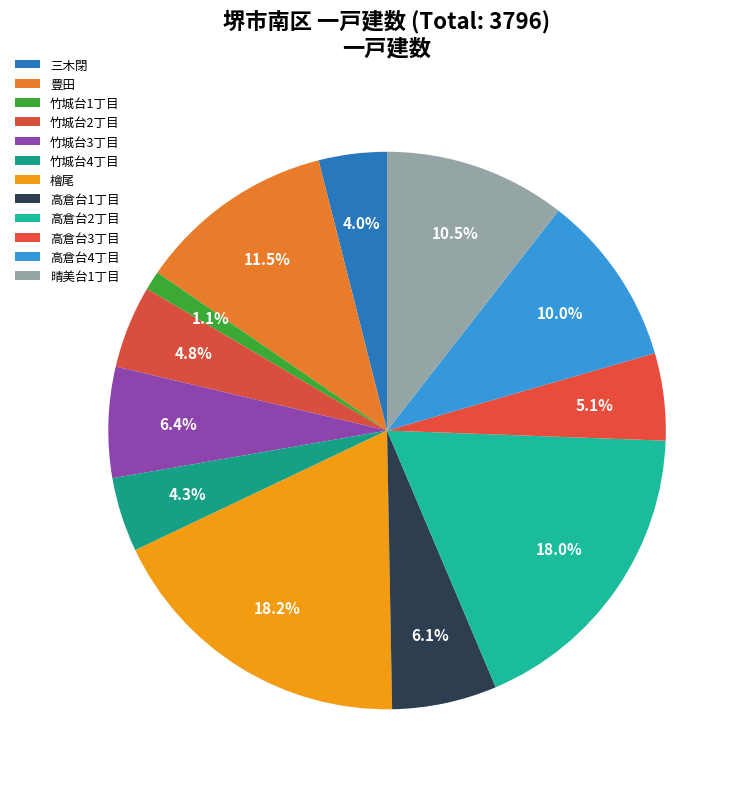

Rank the categories by value from highest to lowest.

檜尾, 高倉台2丁目, 豊田, 晴美台1丁目, 高倉台4丁目, 竹城台3丁目, 高倉台1丁目, 高倉台3丁目, 竹城台2丁目, 竹城台4丁目, 三木閉, 竹城台1丁目